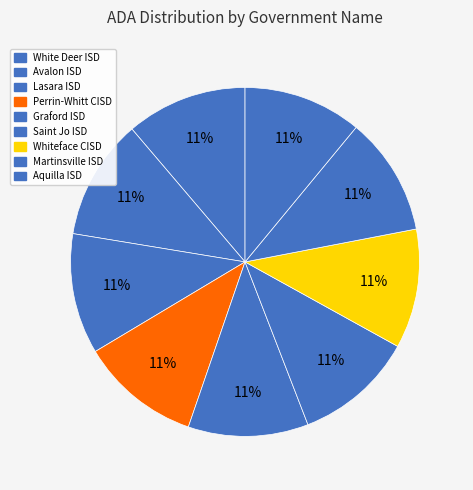

How many segments does this pie chart have?

9